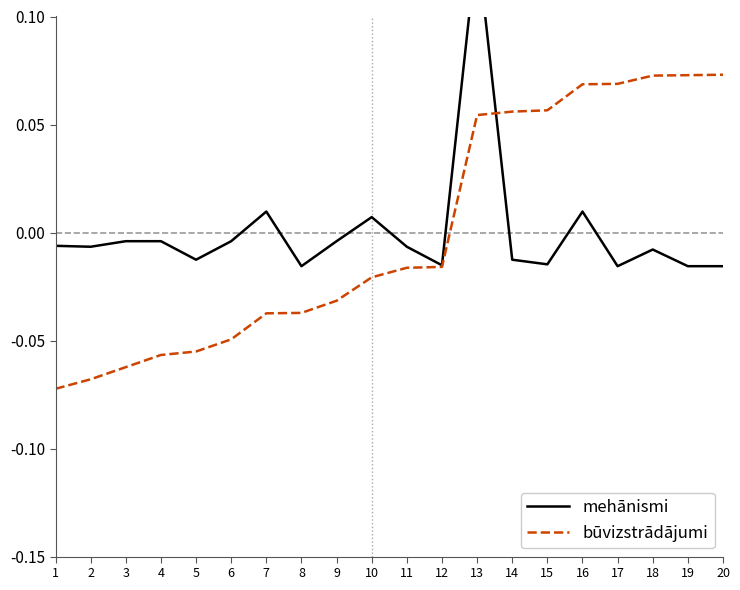

What is the total value across all series at 6?

-0.1